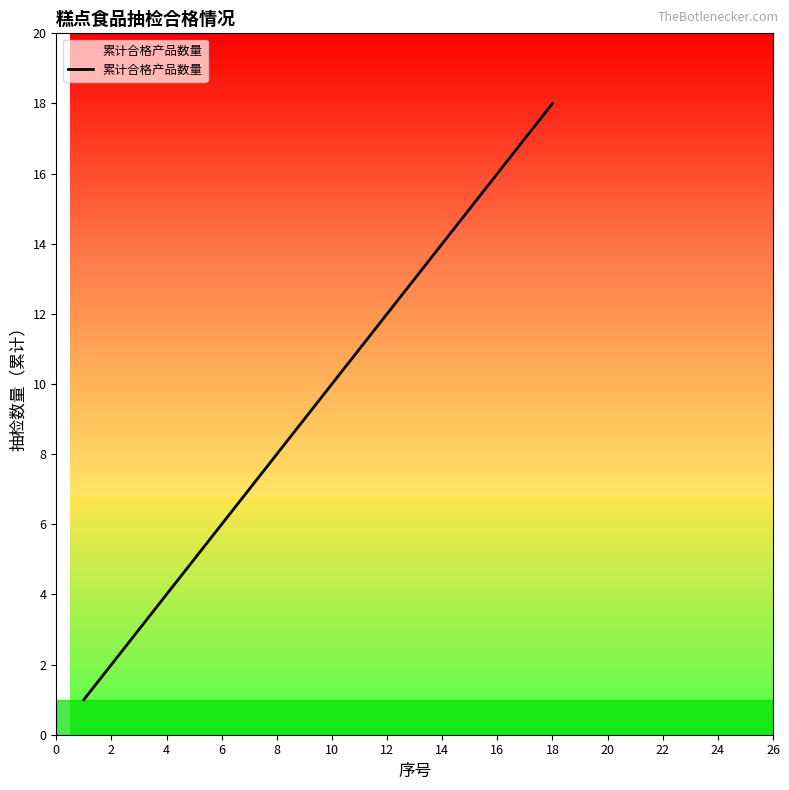

What is the maximum value shown in the chart?

18